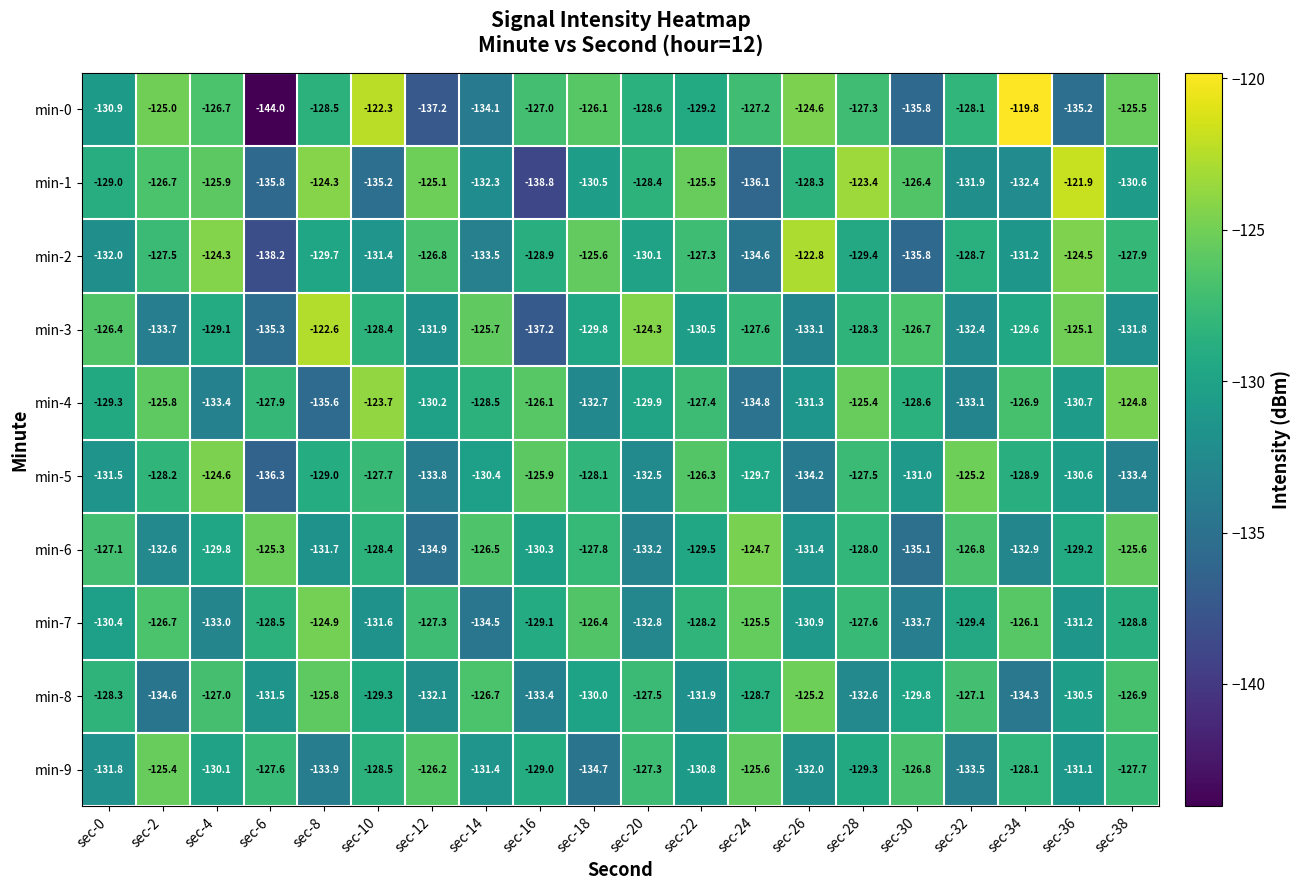

Count the number of categories in the chart.

20